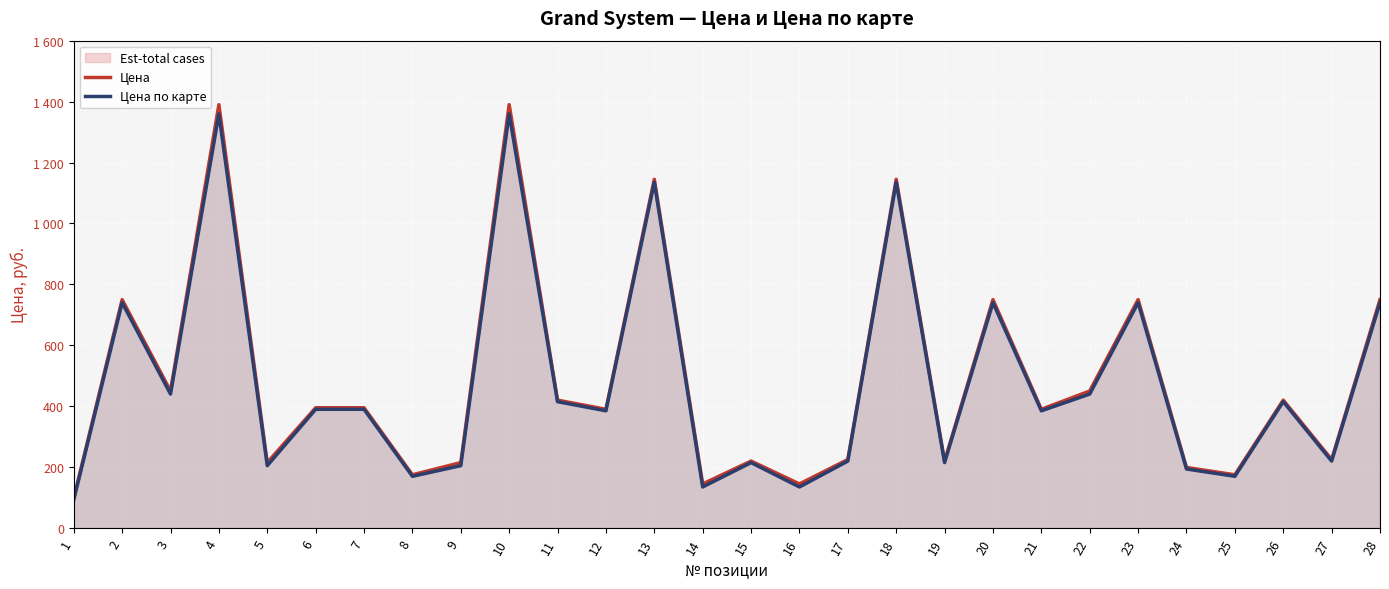

Which category has the lowest value across all series?

1